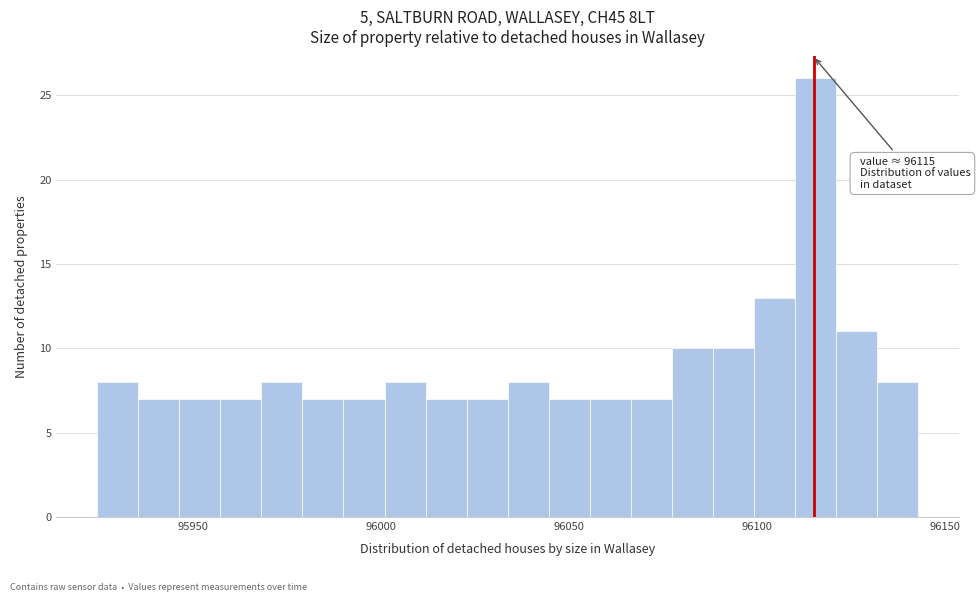

Read against the x-axis, roughly where is the centre of the tallest bar?

96115